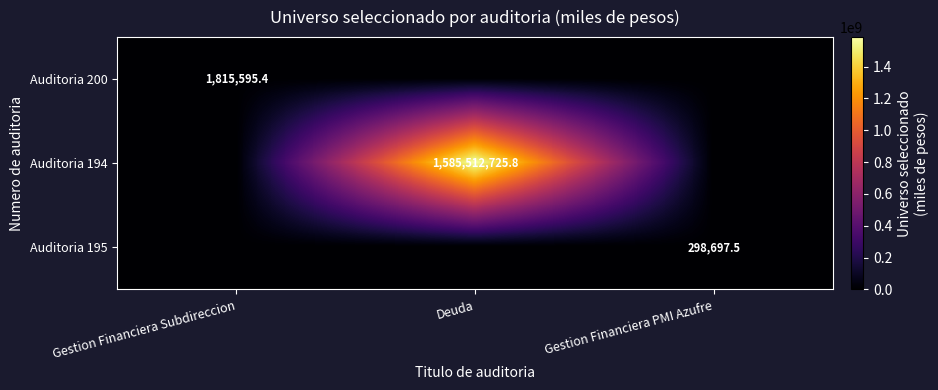

How many positive values does the Auditoria 200 series have?

1